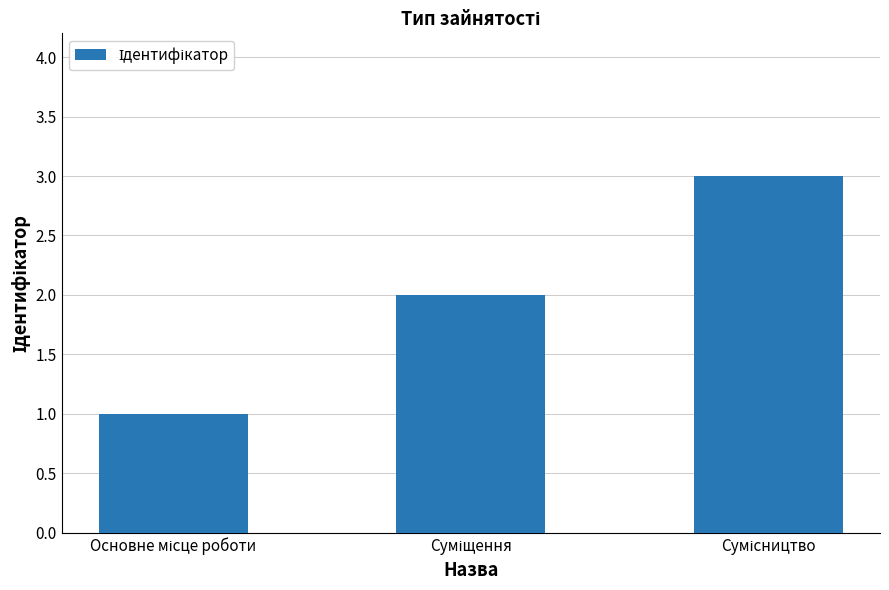

Count the values in the range 1 to 3.

3